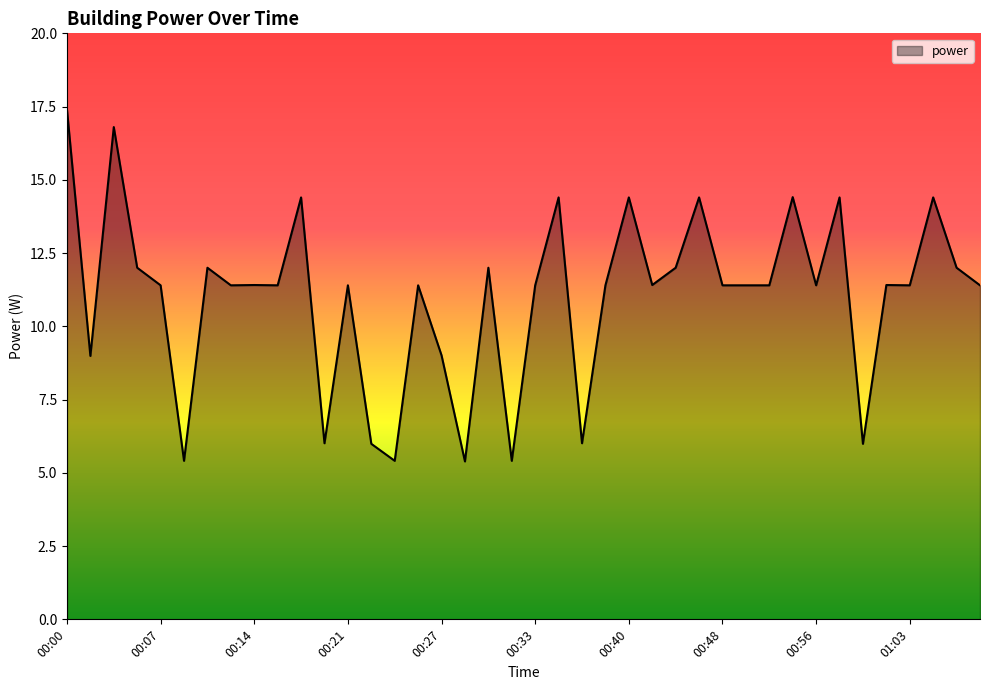

What is the maximum value shown in the chart?

17.4